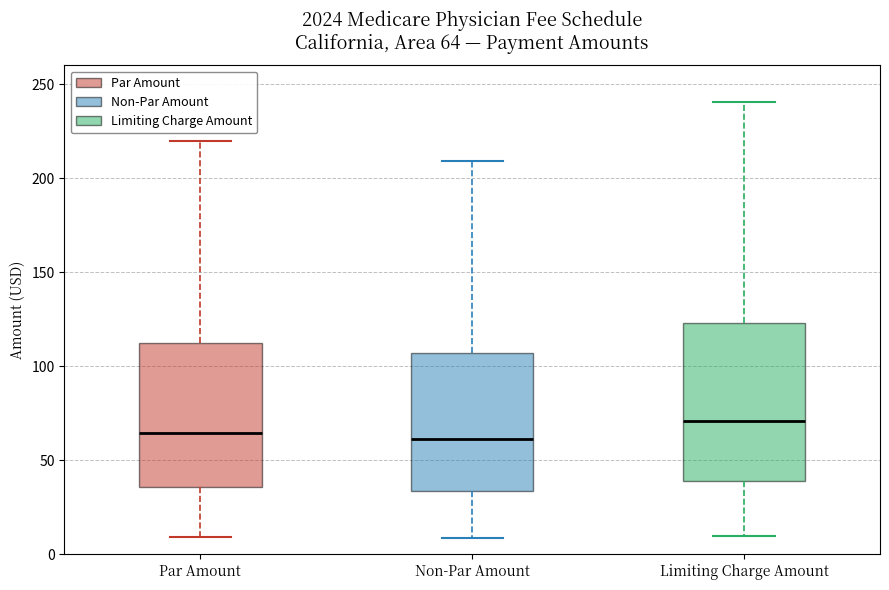

Which box is the tallest, from its lower edge to its upper edge?

Limiting Charge Amount